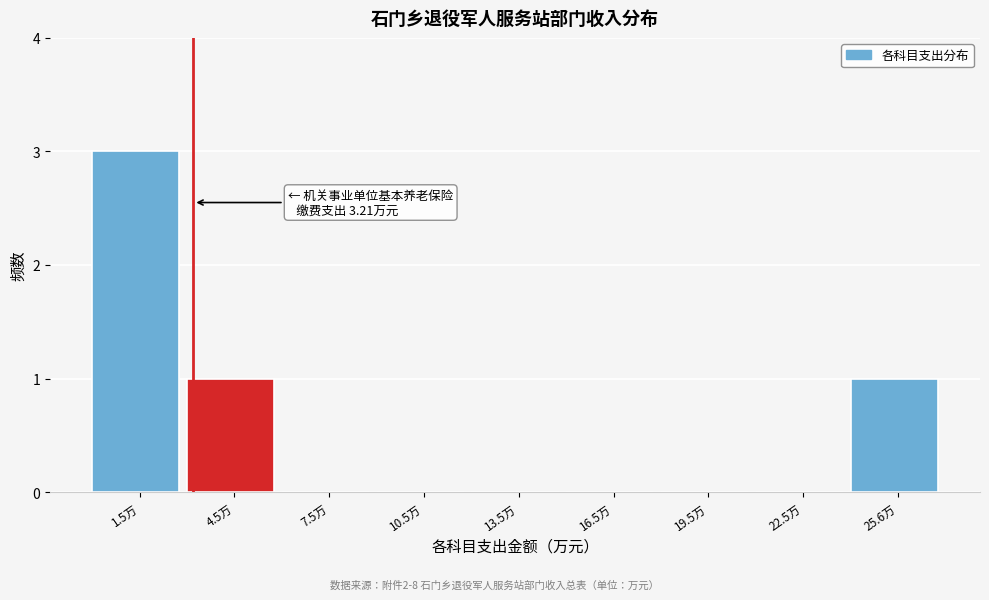

Which range on the x-axis has the tallest bar?

0 to 3